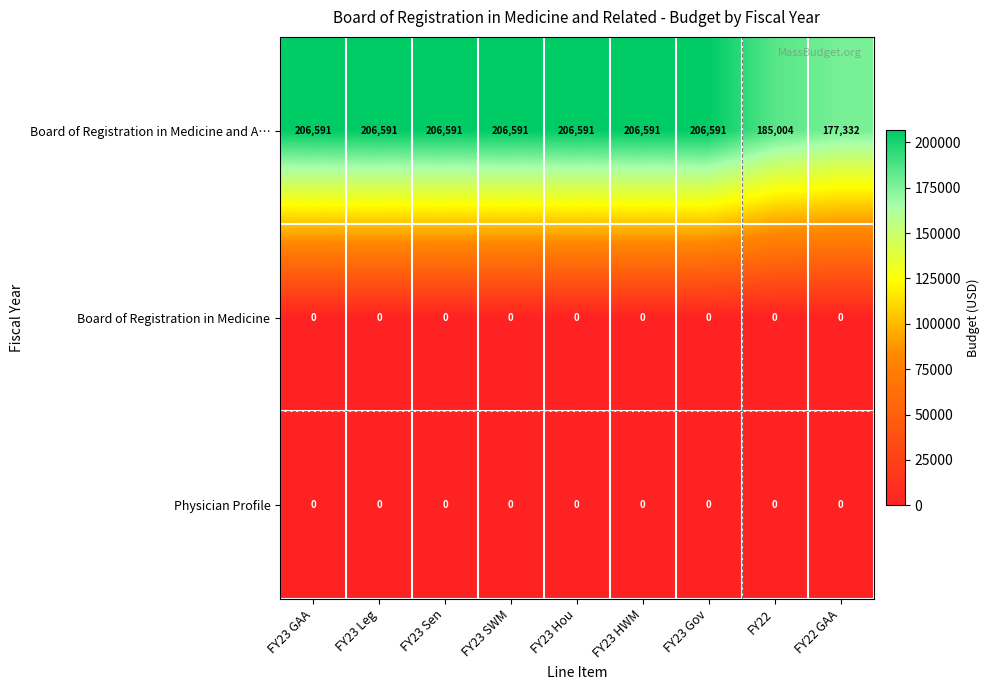

Reading left to right, what are all the values shown in this chart?

Board of Registration in Medicine and A…: FY23 GAA=206591	FY23 Leg=206591	FY23 Sen=206591	FY23 SWM=206591	FY23 Hou=206591	FY23 HWM=206591	FY23 Gov=206591	FY22=185004	FY22 GAA=177332
Board of Registration in Medicine: FY23 GAA=0	FY23 Leg=0	FY23 Sen=0	FY23 SWM=0	FY23 Hou=0	FY23 HWM=0	FY23 Gov=0	FY22=0	FY22 GAA=0
Physician Profile: FY23 GAA=0	FY23 Leg=0	FY23 Sen=0	FY23 SWM=0	FY23 Hou=0	FY23 HWM=0	FY23 Gov=0	FY22=0	FY22 GAA=0